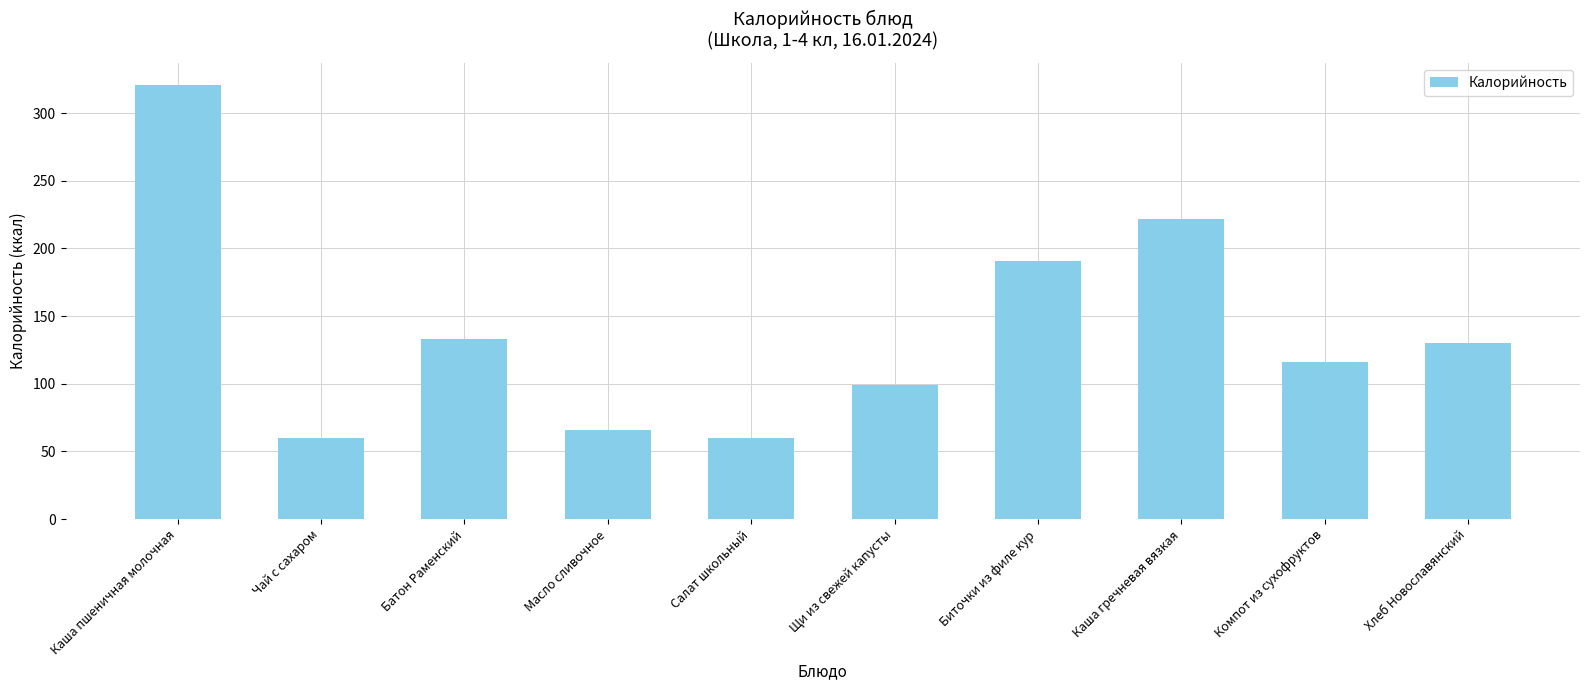

What is the ratio of the value at Щи из свежей капусты to the value at Батон Раменский?

0.7